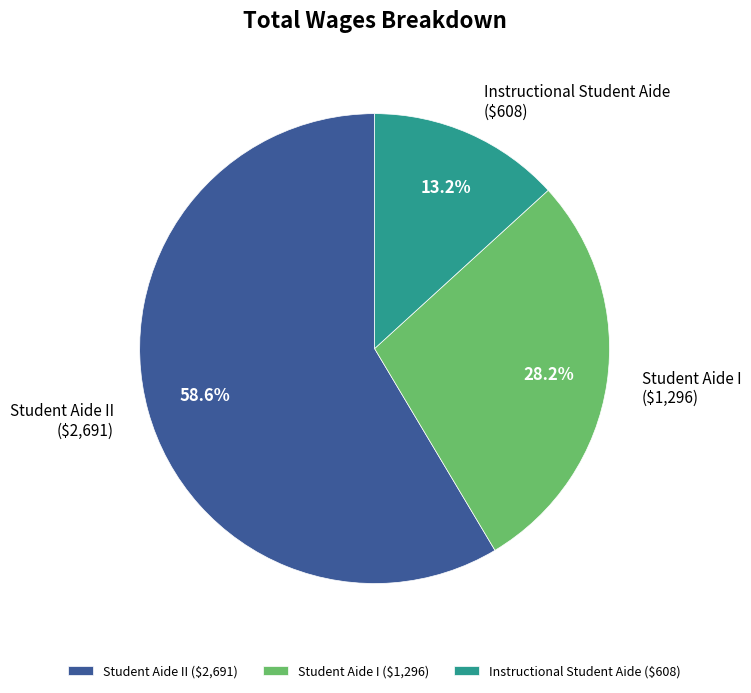

How many segments does this pie chart have?

3